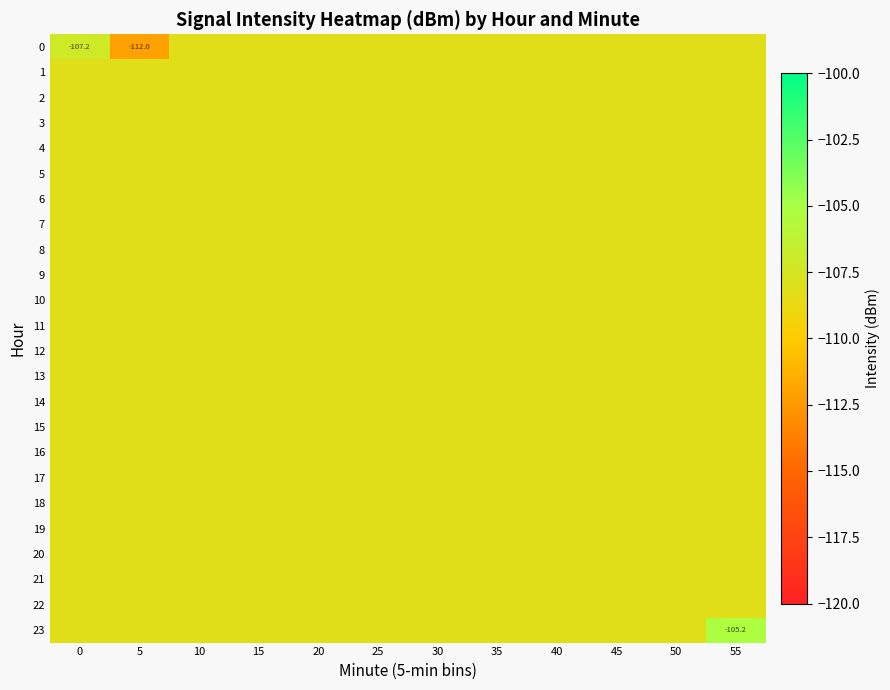

What is the average value of the row_16 series?

-108.1